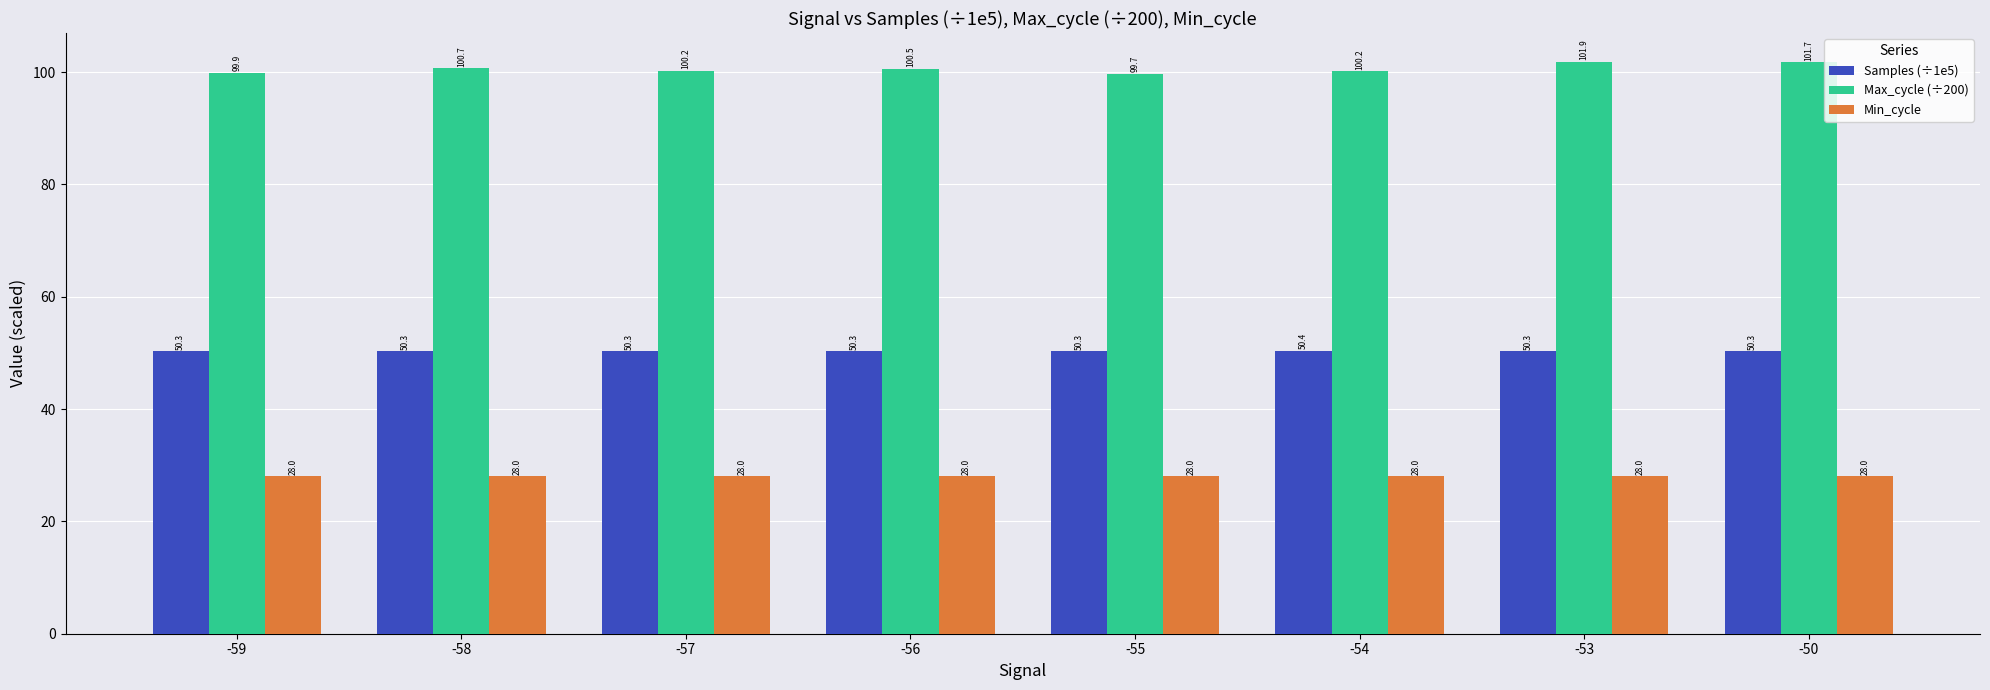

List the series in order of their peak value, highest first.

Max_cycle (÷200), Samples (÷1e5), Min_cycle